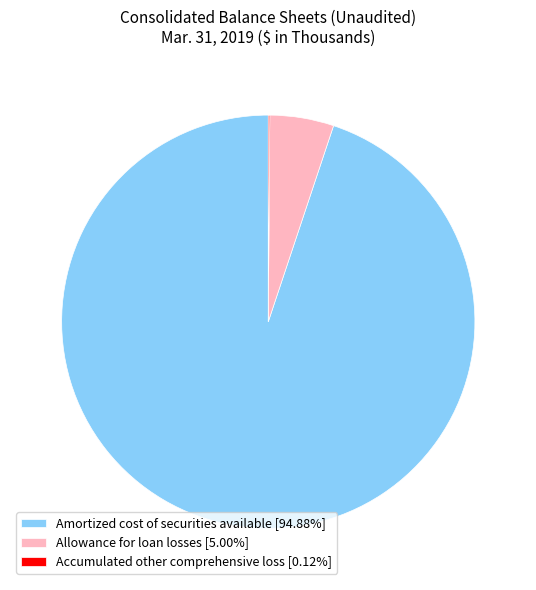

Does any single category account for the majority?

Yes